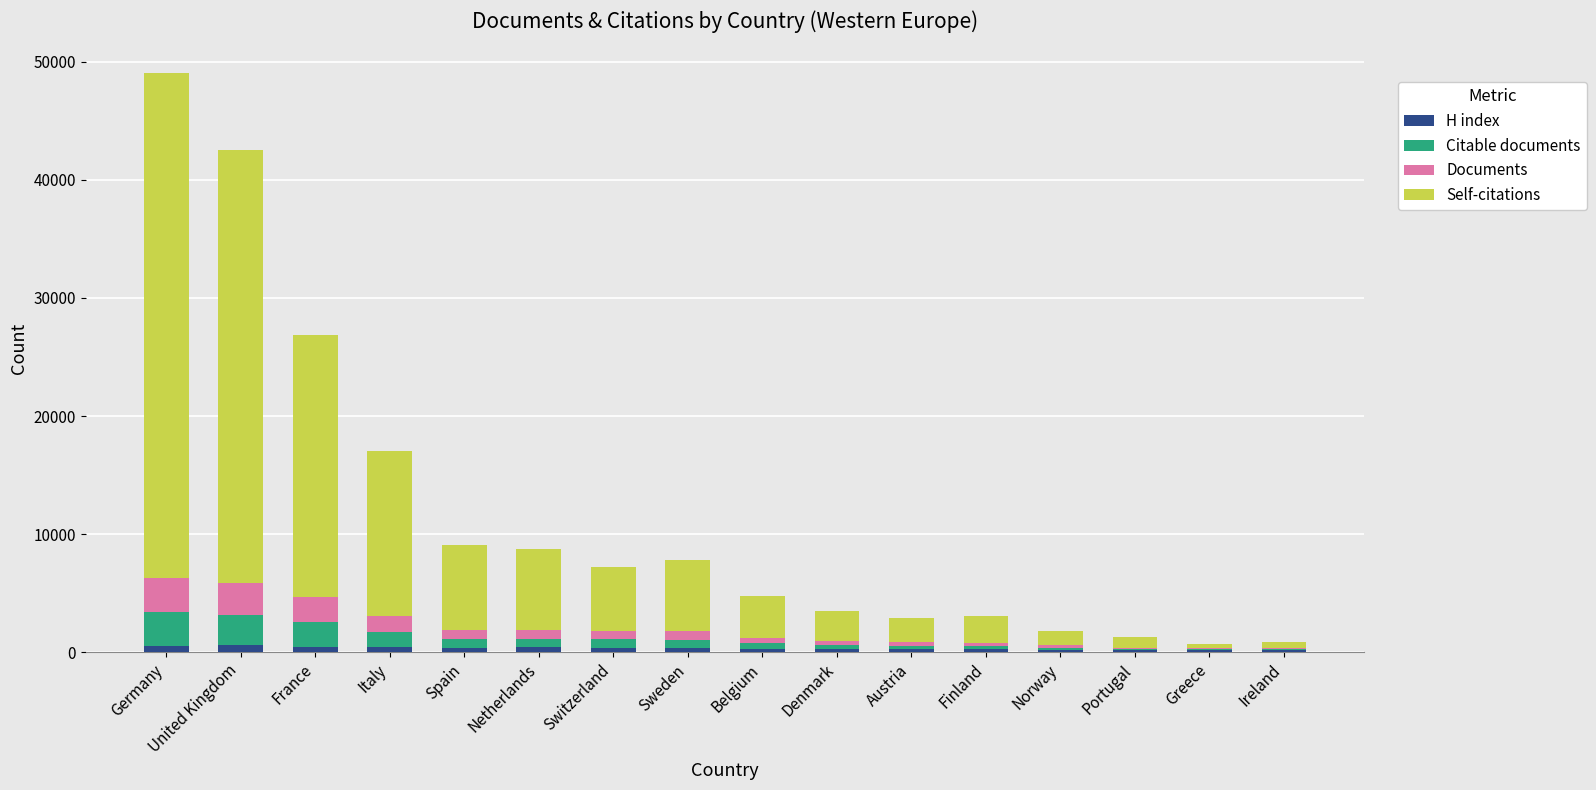

Does the chart contain stacked bars?

Yes